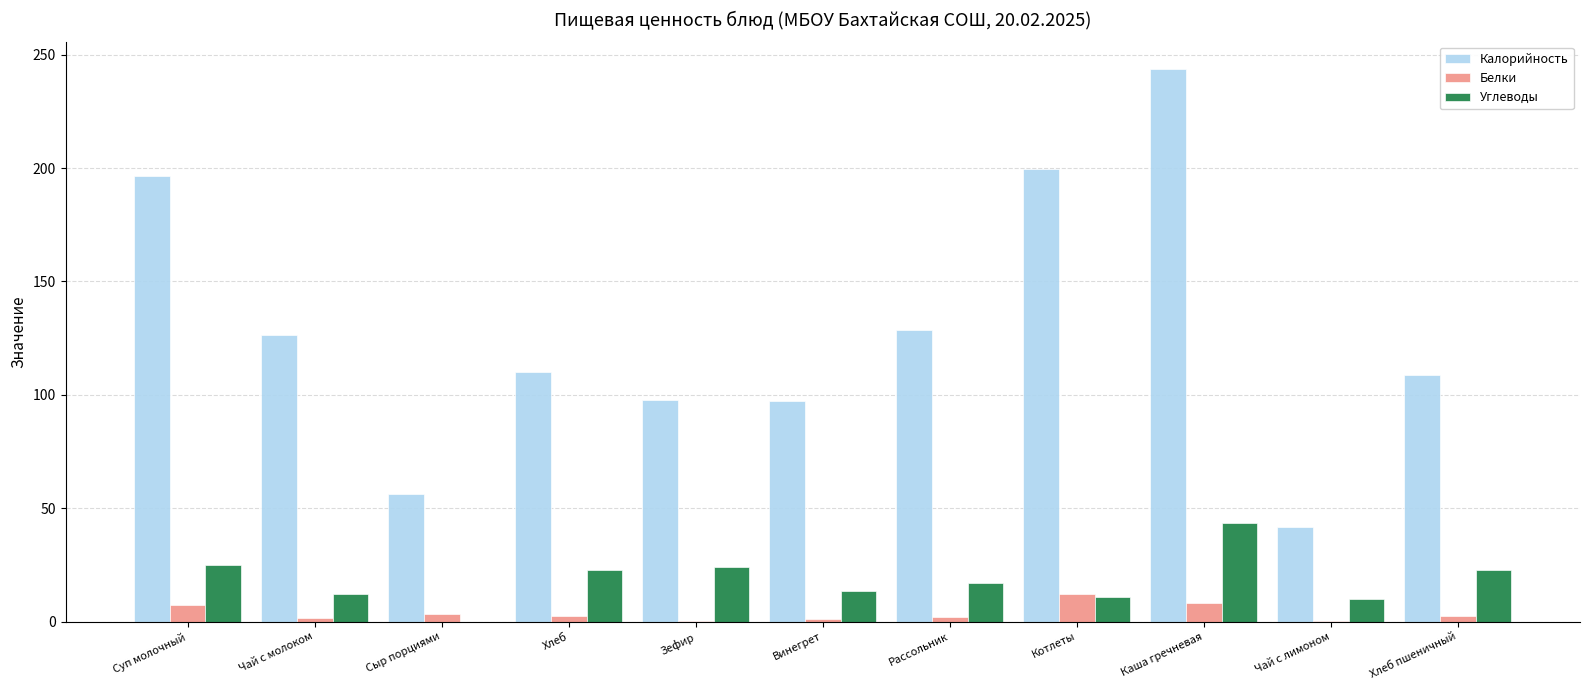

Are the bars grouped side by side (vs. stacked)?

Yes